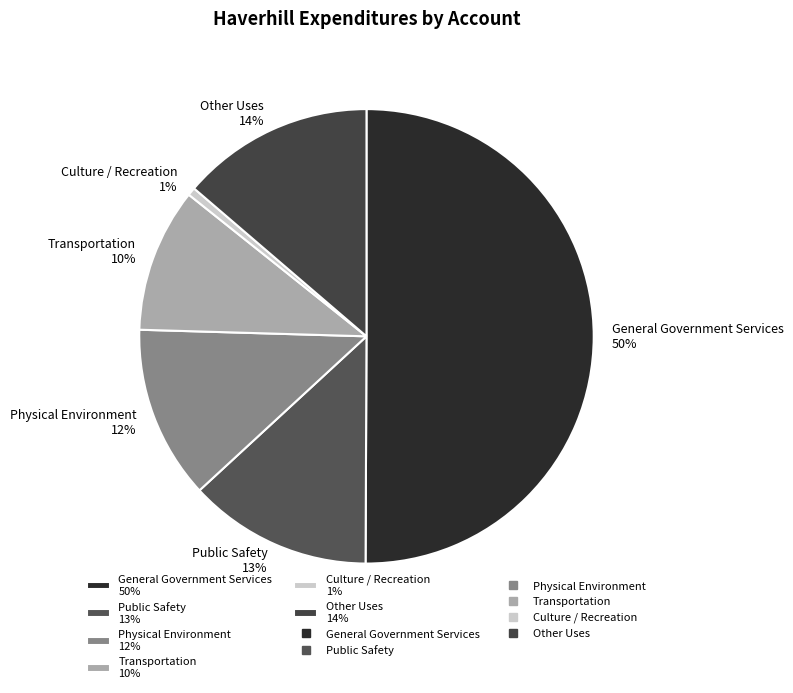

Is it true that Culture / Recreation is 1% of the pie?

True